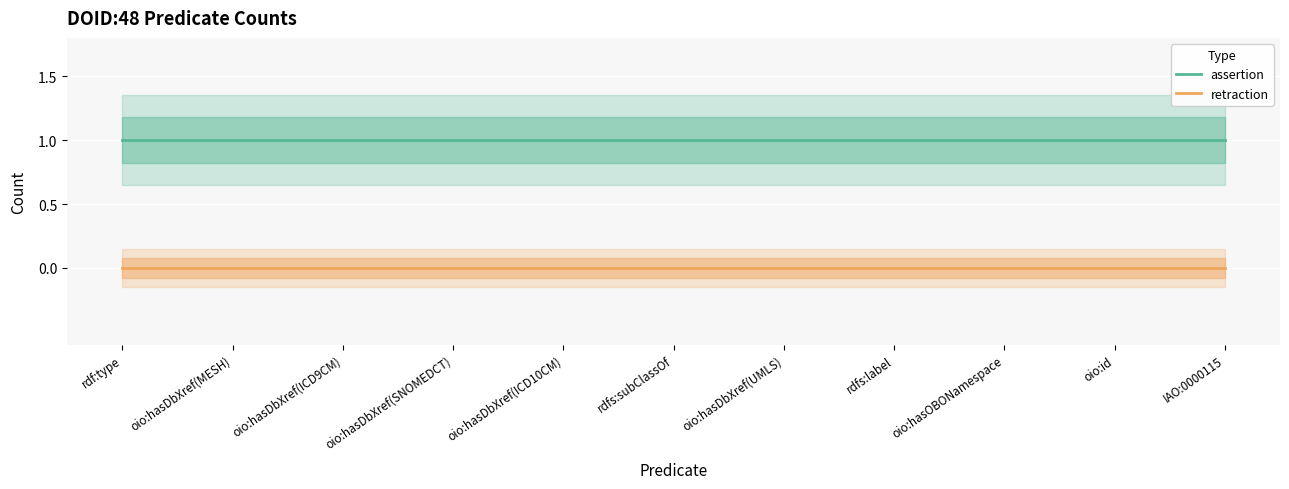

At which category is the sum across all series the highest?

rdf:type